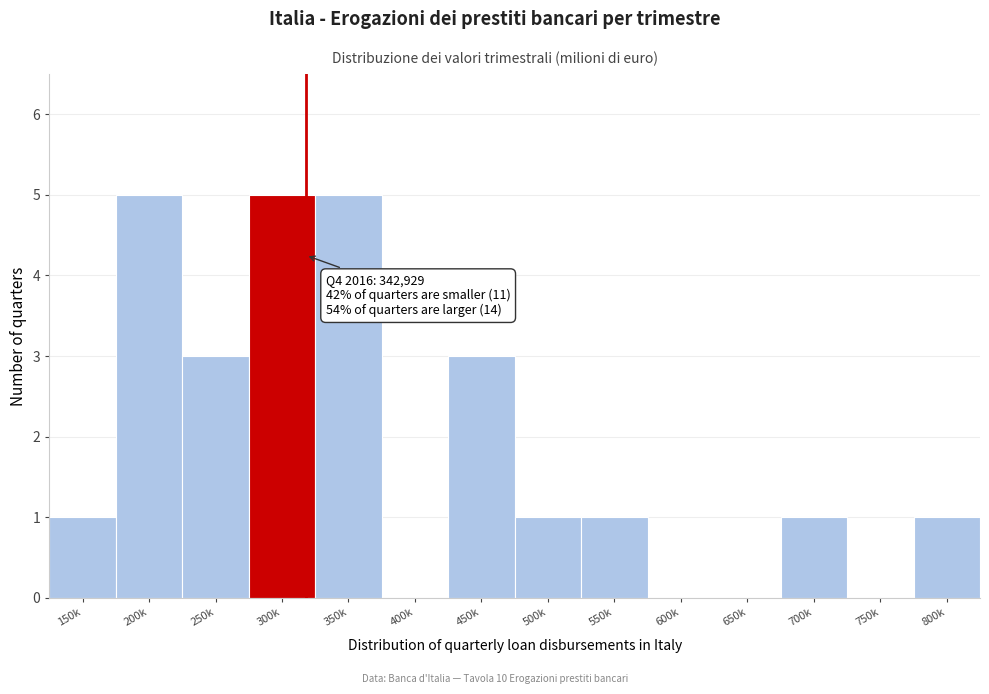

Reading left to right, transcribe all the data shown in this chart.

150k=1	200k=5	250k=3	300k=5	350k=5	400k=0	450k=3	500k=1	550k=1	600k=0	650k=0	700k=1	750k=0	800k=1